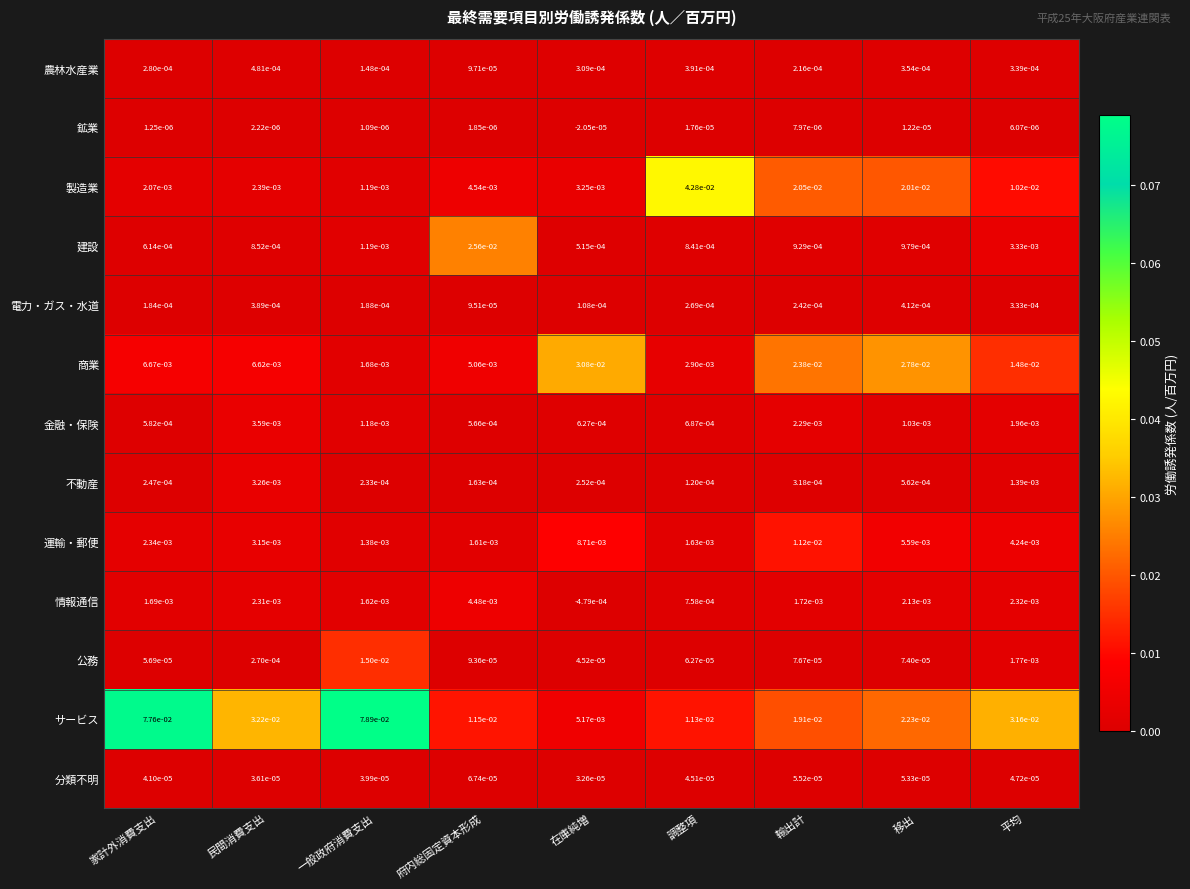

List the series in order of their peak value, highest first.

サービス, 製造業, 商業, 建設, 公務, 運輸・郵便, 情報通信, 金融・保険, 不動産, 農林水産業, 電力・ガス・水道, 分類不明, 鉱業